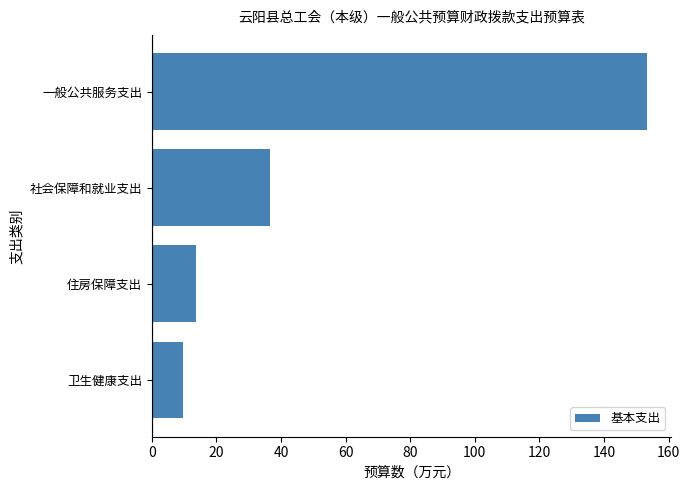

Rank the categories by value from highest to lowest.

一般公共服务支出, 社会保障和就业支出, 住房保障支出, 卫生健康支出